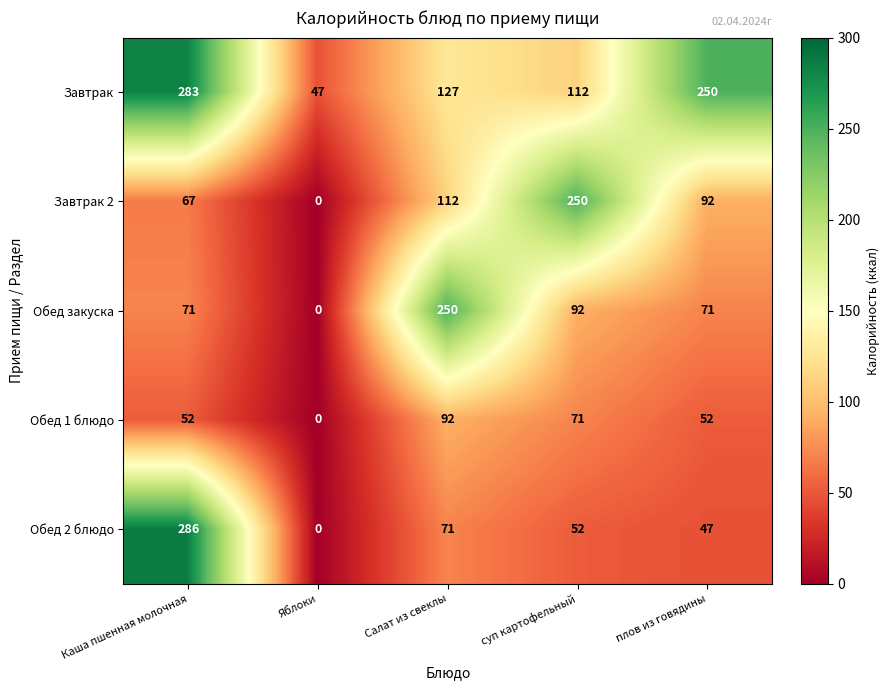

Which series changed the most between Яблоки and суп картофельный?

Завтрак 2